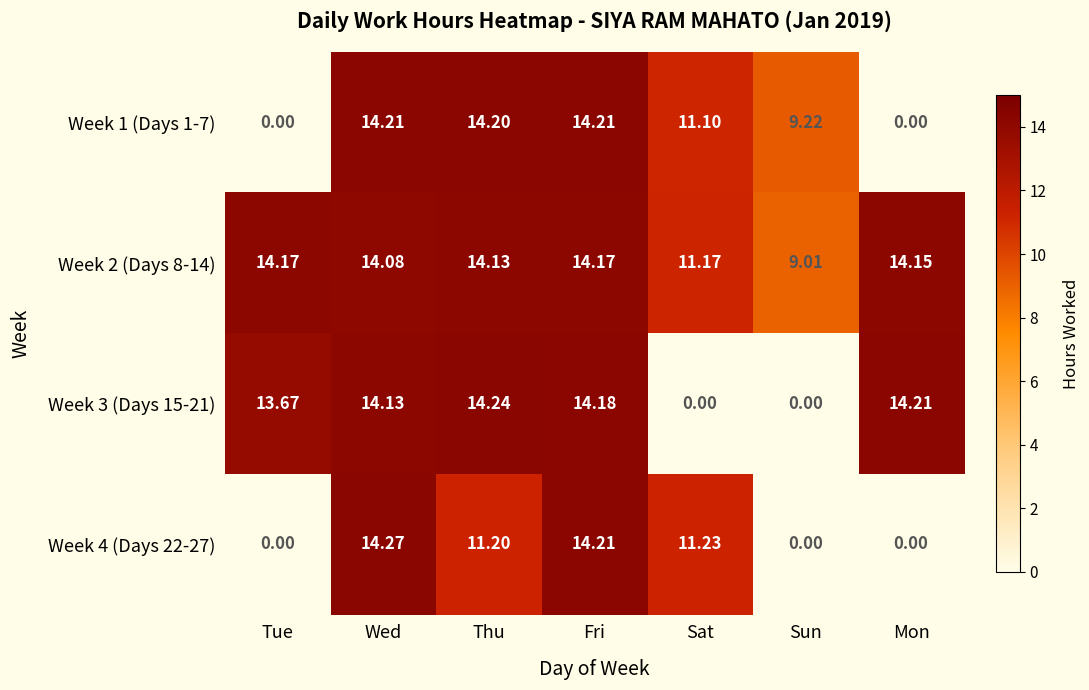

What is the maximum value shown in the chart?

14.3